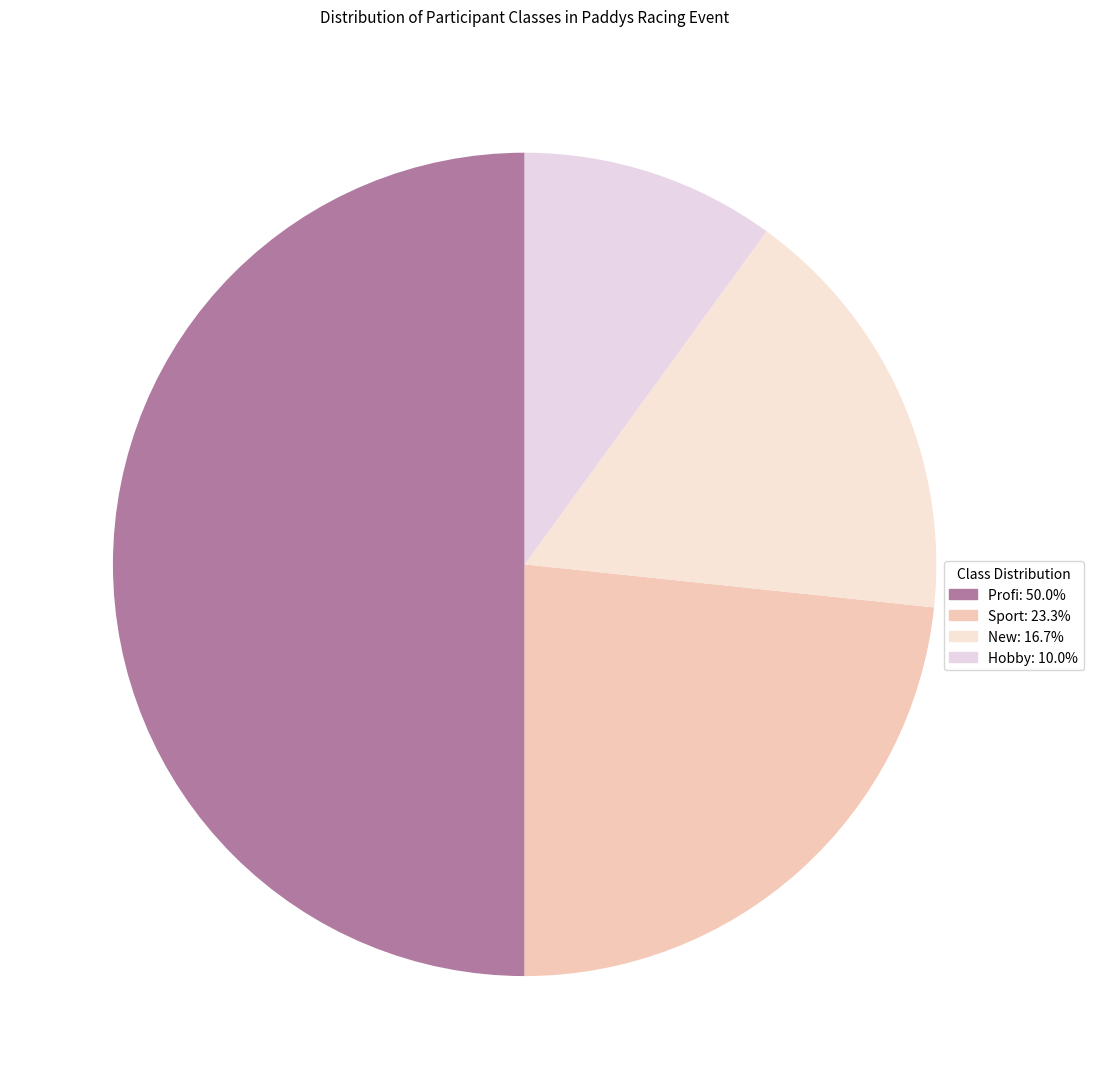

Between New and Hobby, which is larger?

New